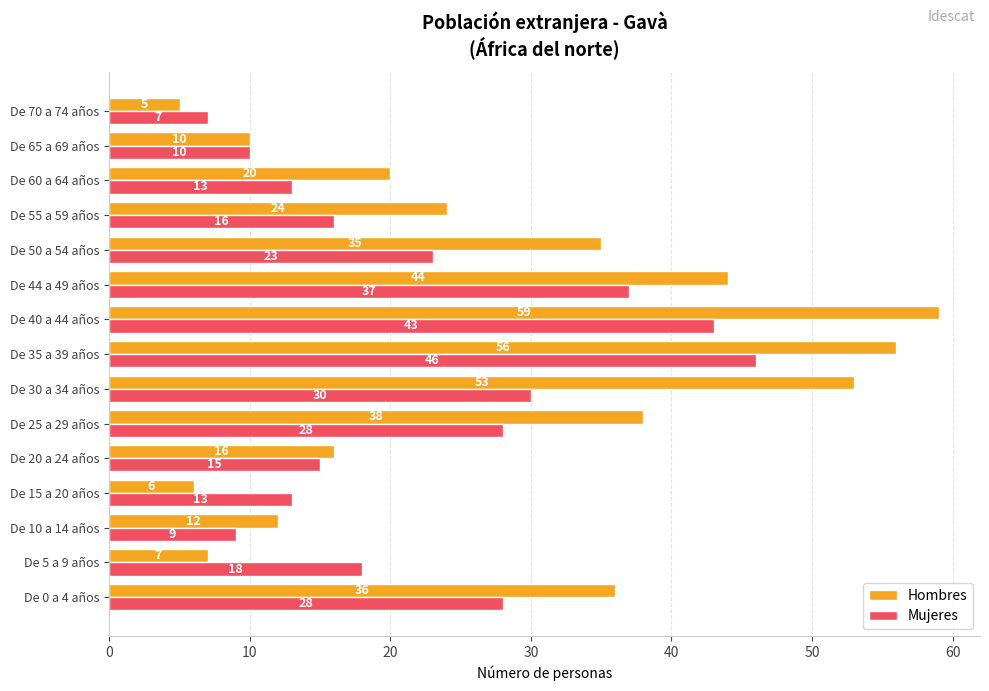

What is the difference between the second highest and minimum values in the Hombres series?

51